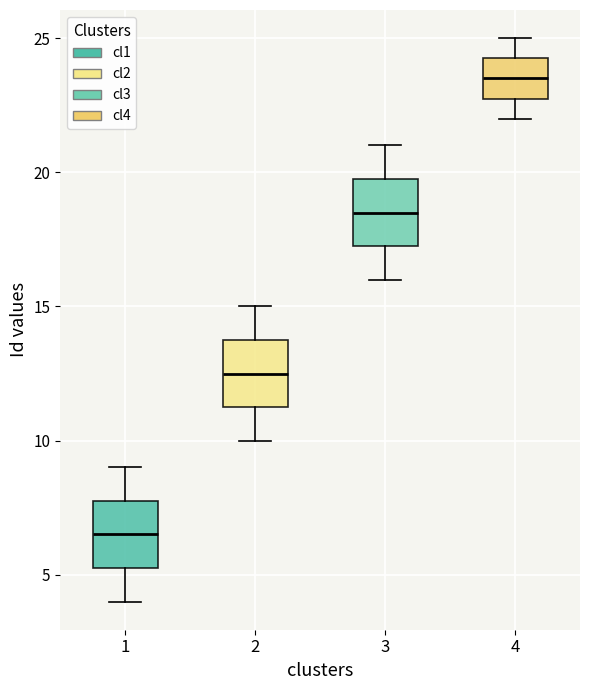

Reading left to right, read every box against the y-axis: the position of its median line, the range the box covers, and the ends of its whiskers. The values are not printed on the chart, so give them approximately, as read against the axis.

1: median 6.5, box 5.5 to 8.0, whiskers 4.0 to 9.0
2: median 12.5, box 11.5 to 14.0, whiskers 10.0 to 15.0
3: median 18.5, box 17.5 to 20.0, whiskers 16.0 to 21.0
4: median 23.5, box 23.0 to 24.5, whiskers 22.0 to 25.0